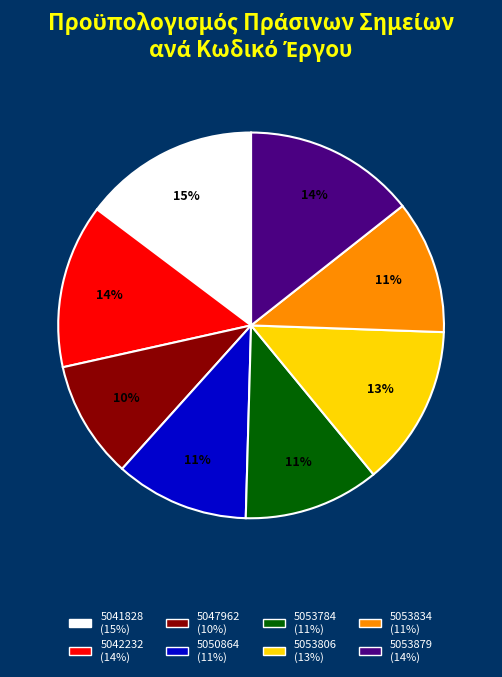

True or false: 5053834 accounts for 11% of the total.

True